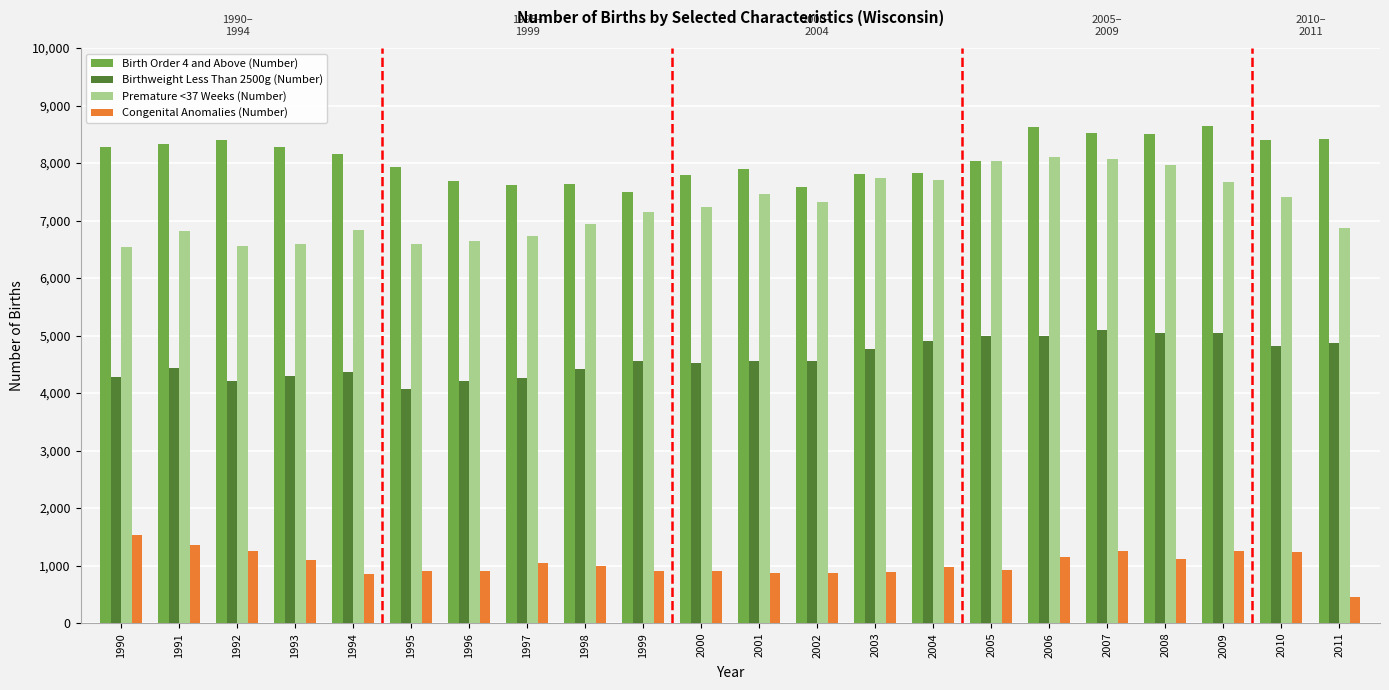

What is the greatest value displayed?

8642